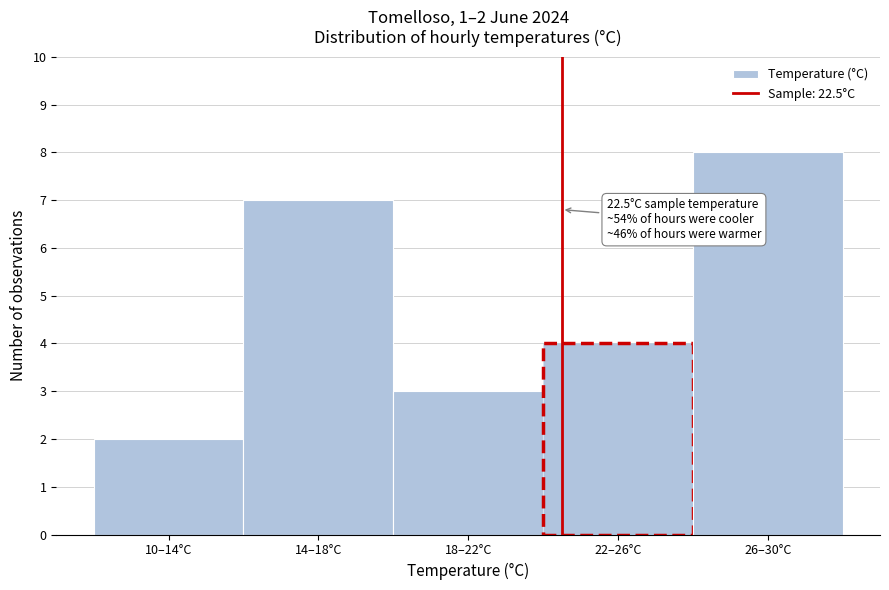

Reading right to left, transcribe all the data shown in this chart.

8	4	3	7	2